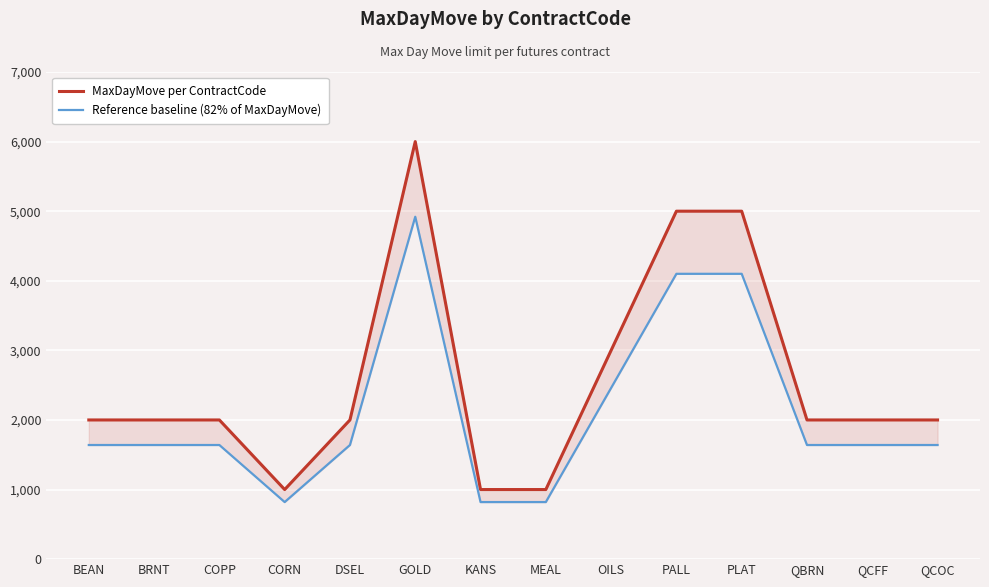

Count the MaxDayMove per ContractCode values in the range 2000 to 3000.

8